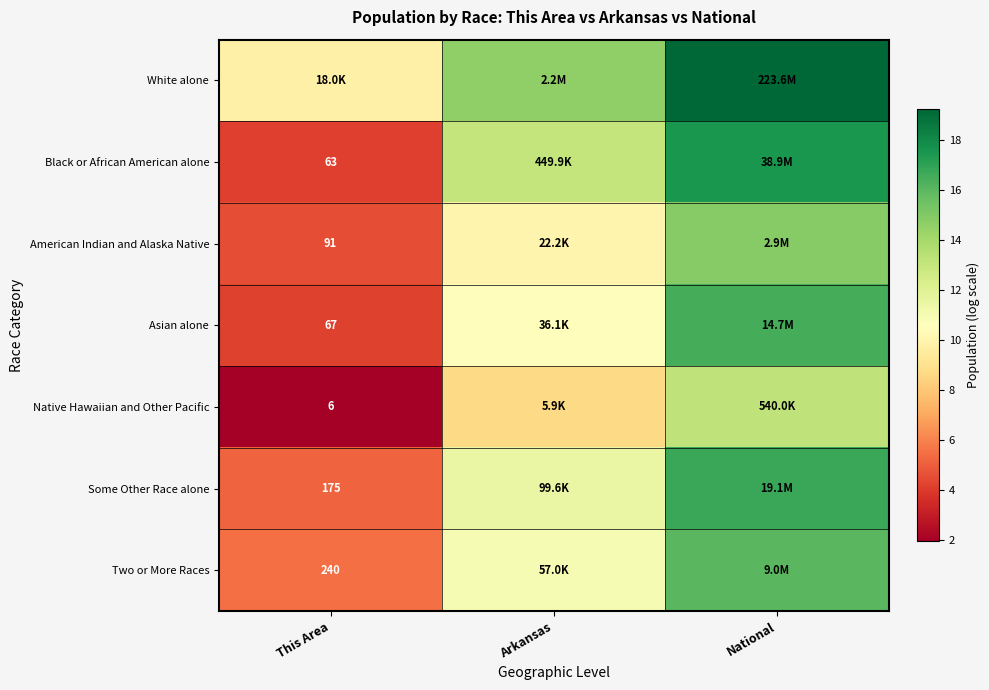

Where is Black or African American alone nearest to the value 10?

Arkansas